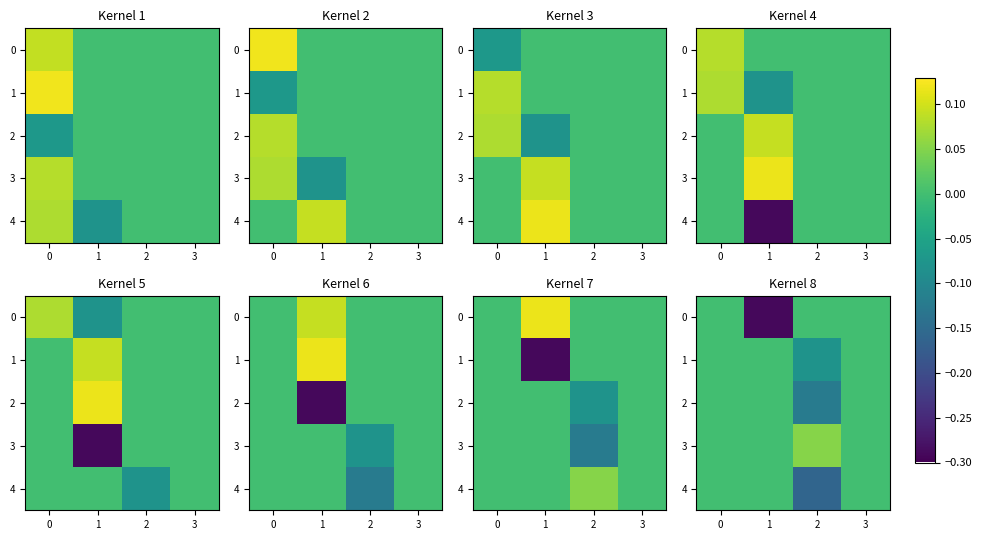

How many 1 values are between 0 and 1?

3